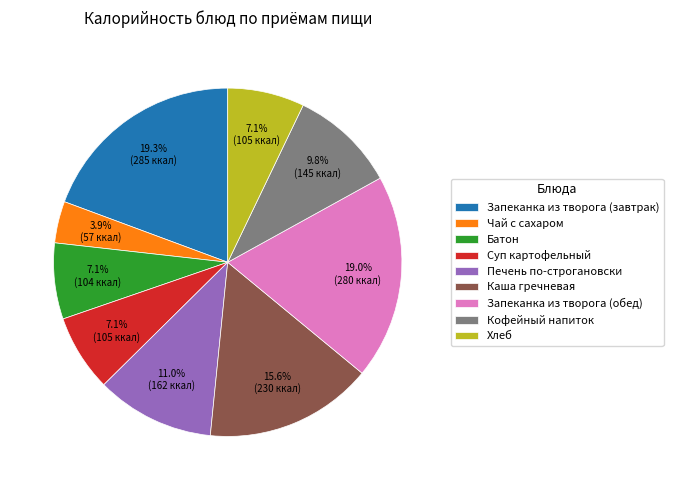

To the nearest percent, what is the average slice percentage?

11%